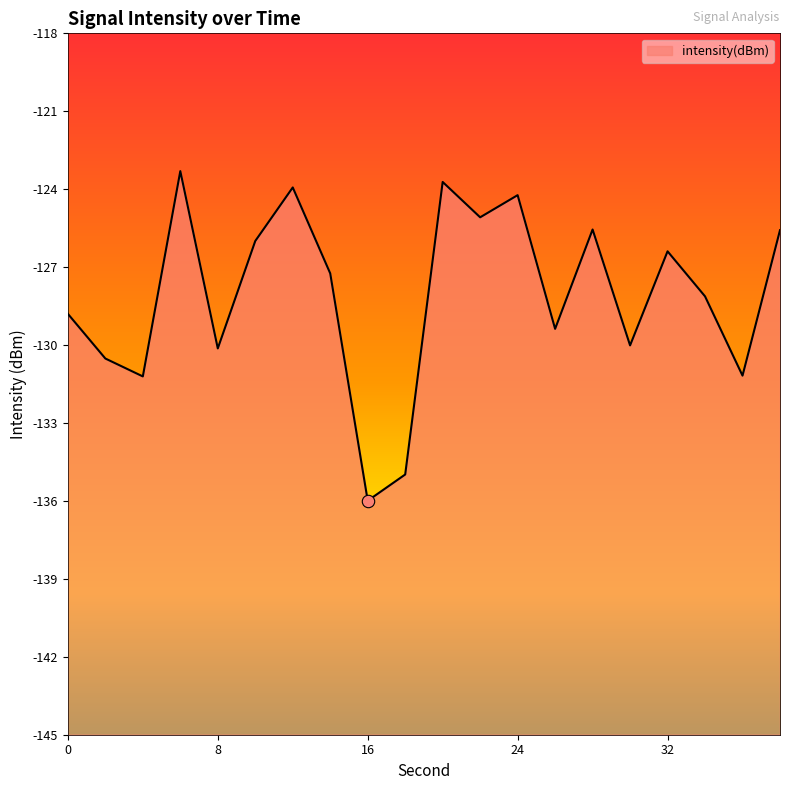

Between 20 and 10, which is larger?

20